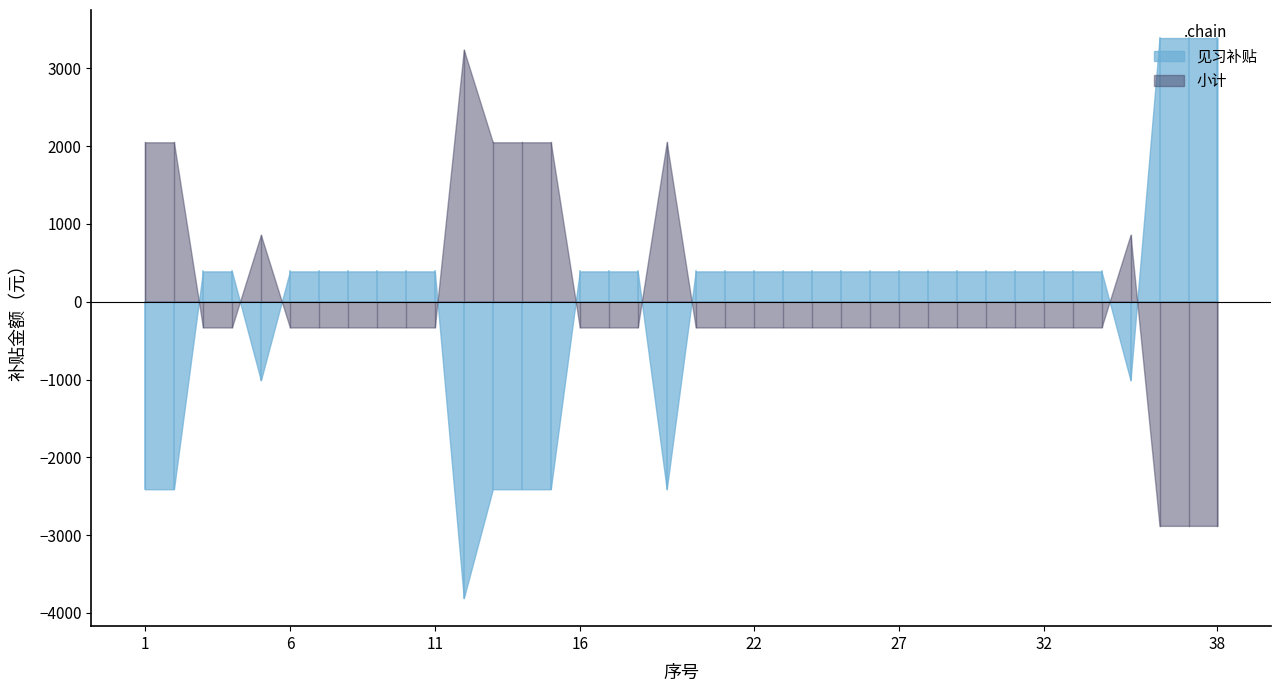

Between 22 and 4, which is larger?

22